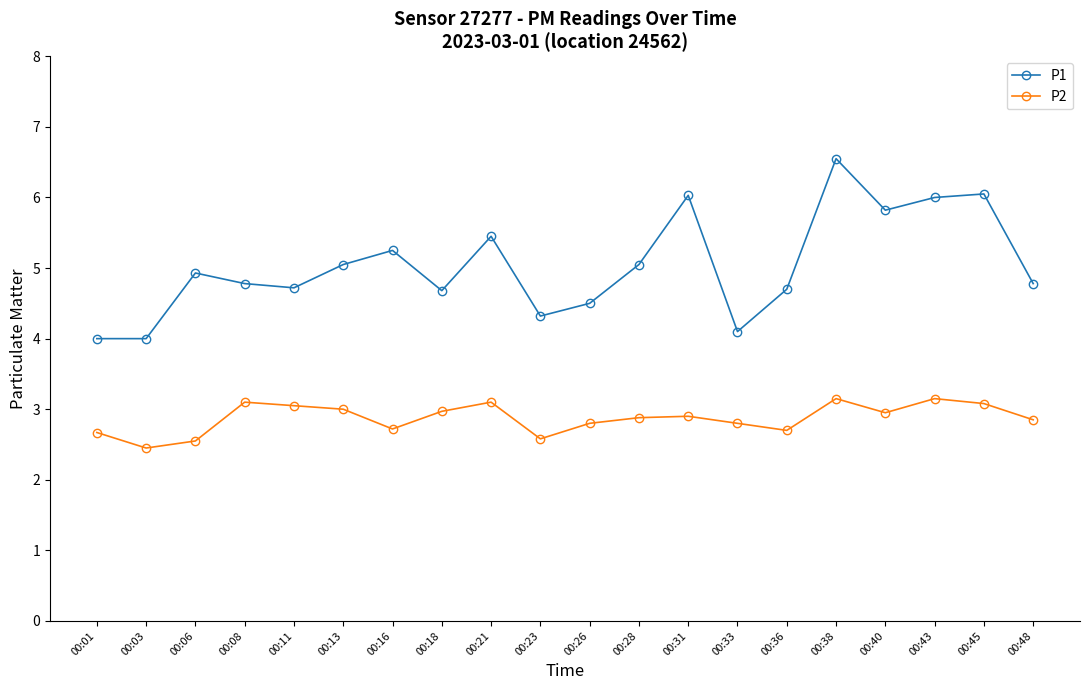

At 00:43, list the series in order from smallest to largest.

P2, P1